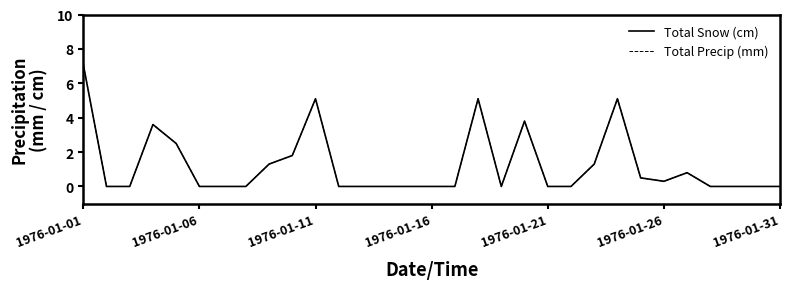

Reading right to left, transcribe all the data shown in this chart.

Total Snow (cm): 0.0	0.0	0.0	0.0	0.8	0.3	0.5	5.1	1.3	0.0	0.0	3.8	0.0	5.1	0.0	0.0	0.0	0.0	0.0	0.0	5.1	1.8	1.3	0.0	0.0	0.0	2.5	3.6	0.0	0.0	7.1
Total Precip (mm): 0.0	0.0	0.0	0.0	0.8	0.3	0.5	5.1	1.3	0.0	0.0	3.8	0.0	5.1	0.0	0.0	0.0	0.0	0.0	0.0	5.1	1.8	1.3	0.0	0.0	0.0	2.5	3.6	0.0	0.0	7.1